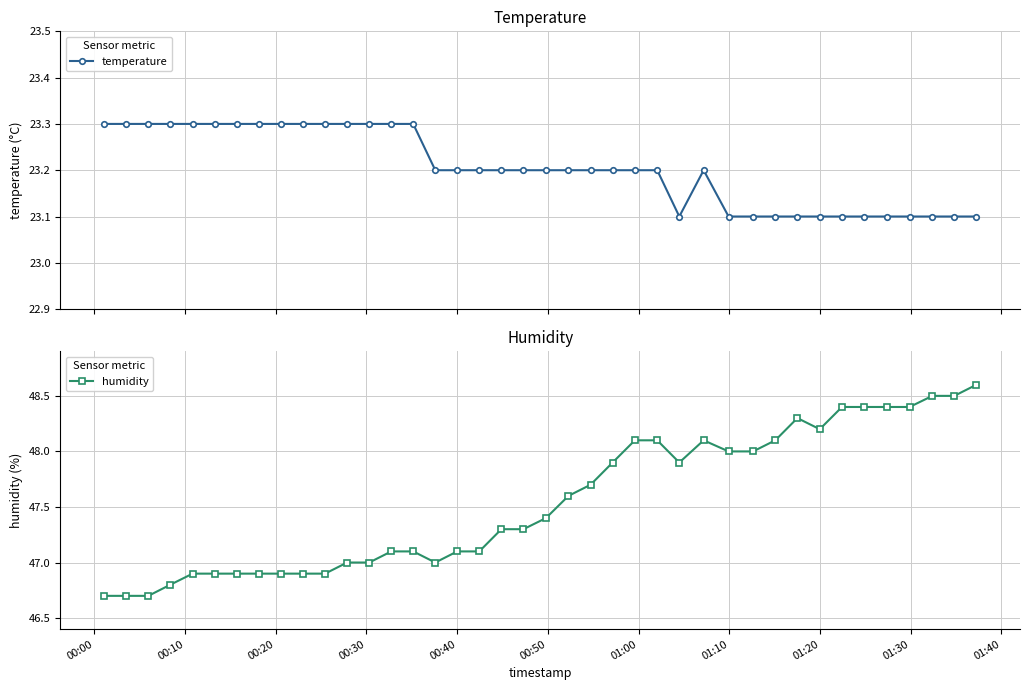

Count the temperature values in the range 23 to 24.

40